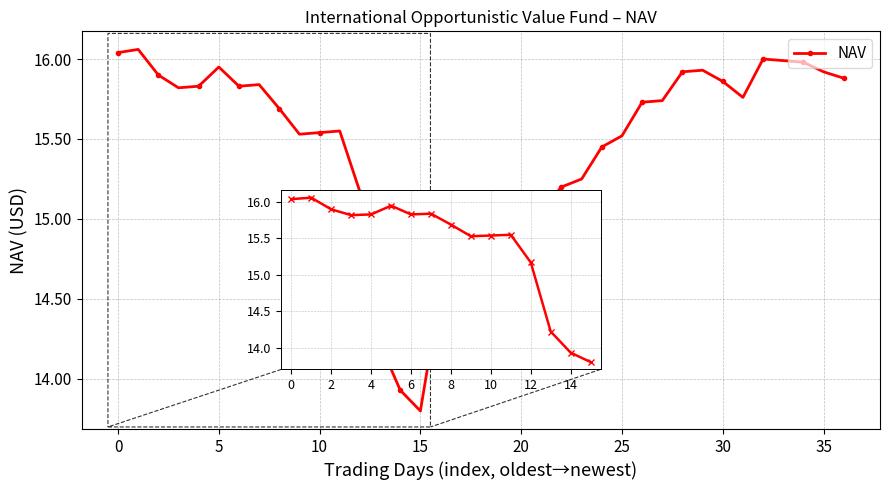

What is the smallest value displayed?

13.8